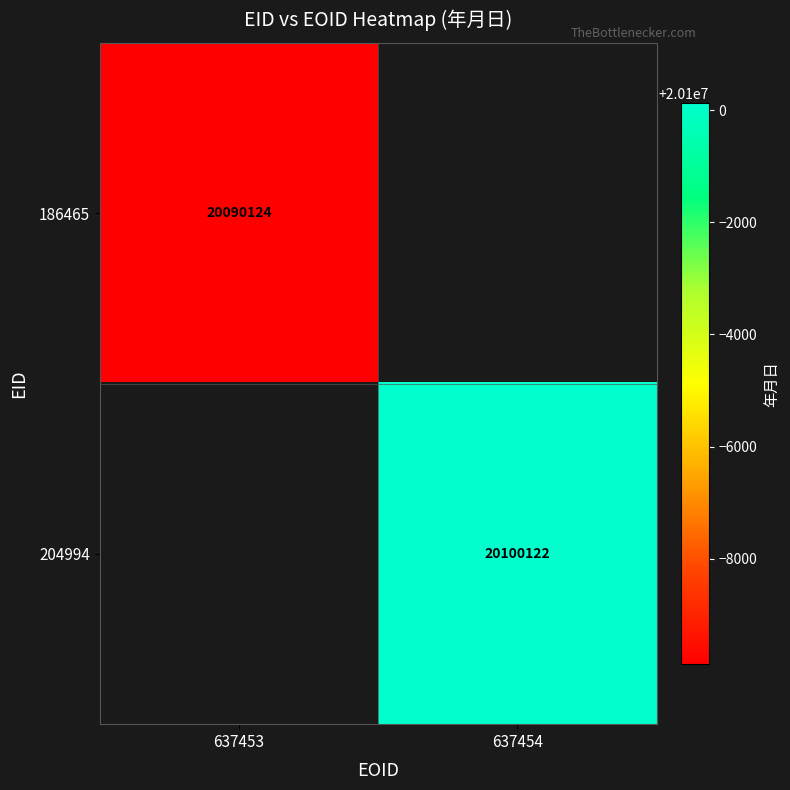

What is the greatest value displayed?

20100122.0